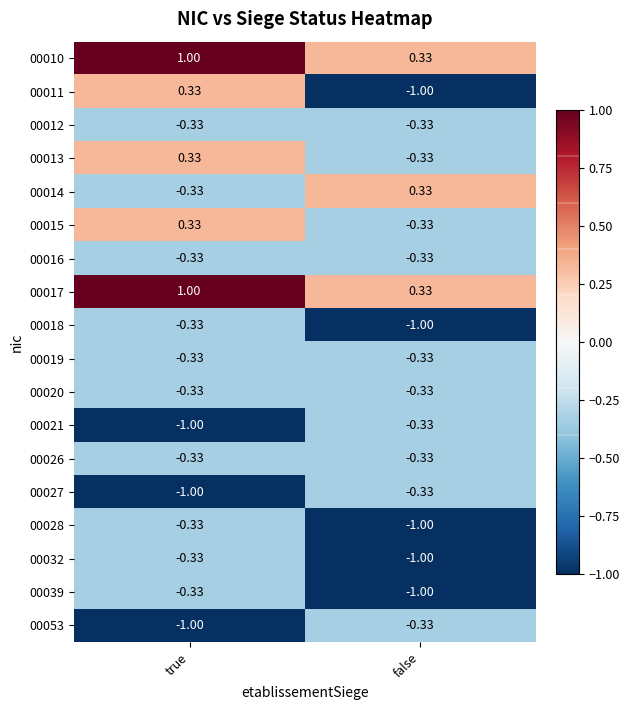

Is the value of 00039 at false greater than the value of 00019 at true?

No